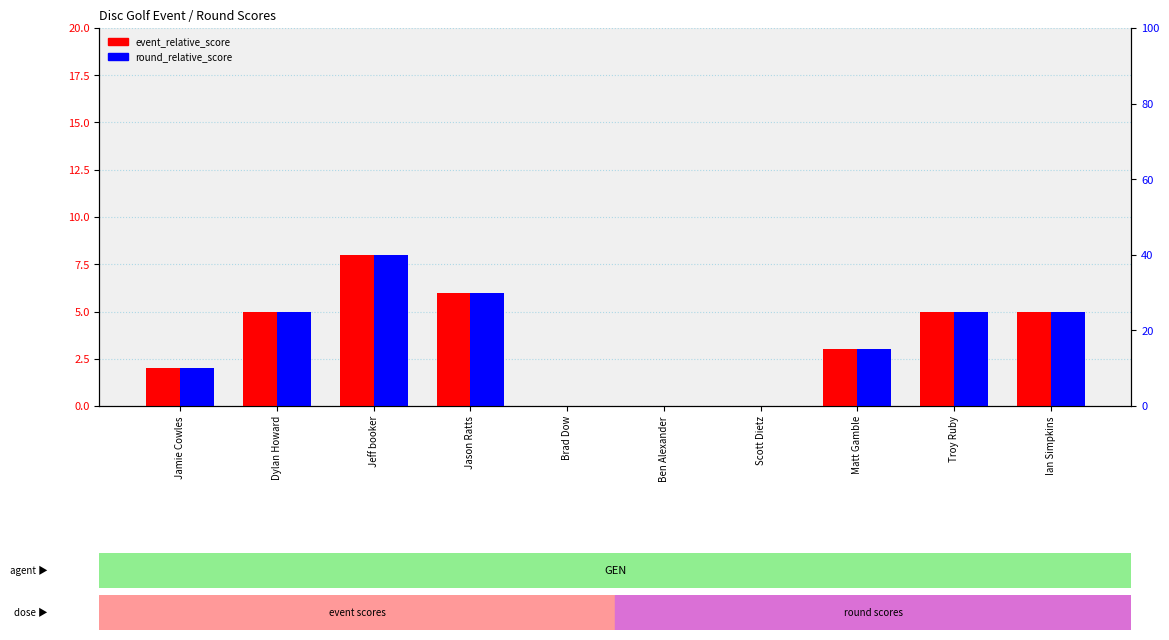

Which series has the largest range (max minus min)?

event_relative_score